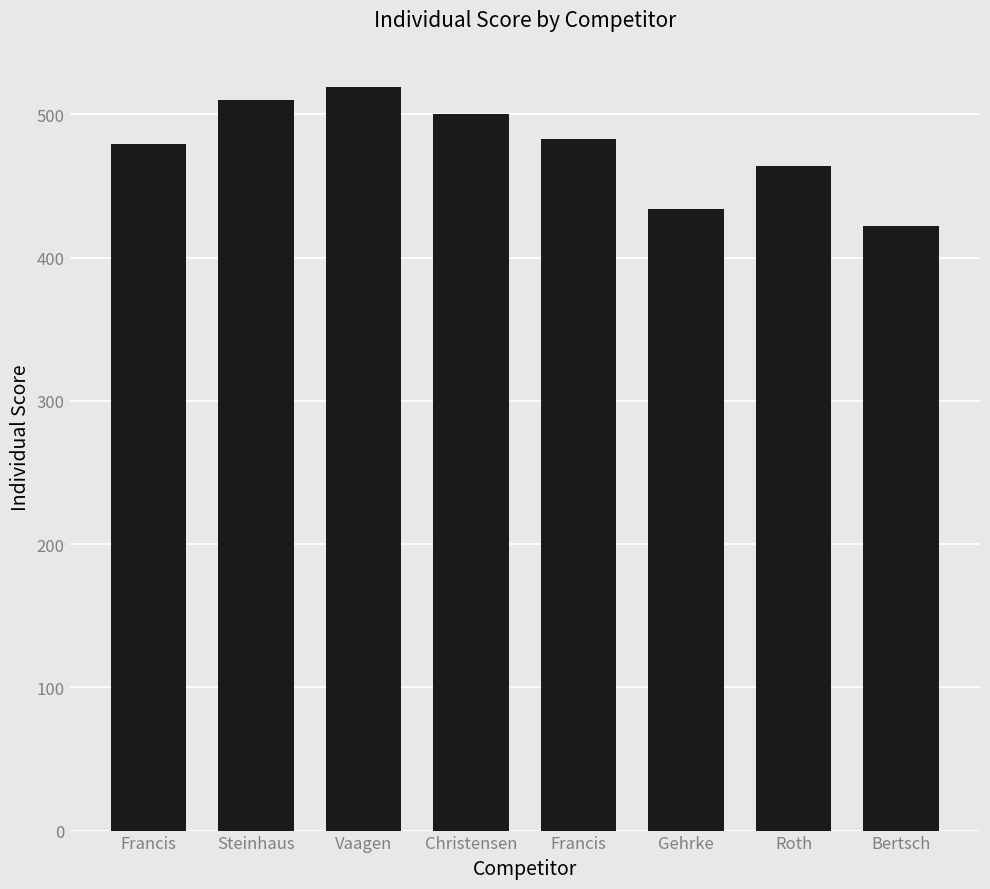

What is the sum of the values at Vaagen and Roth?

983